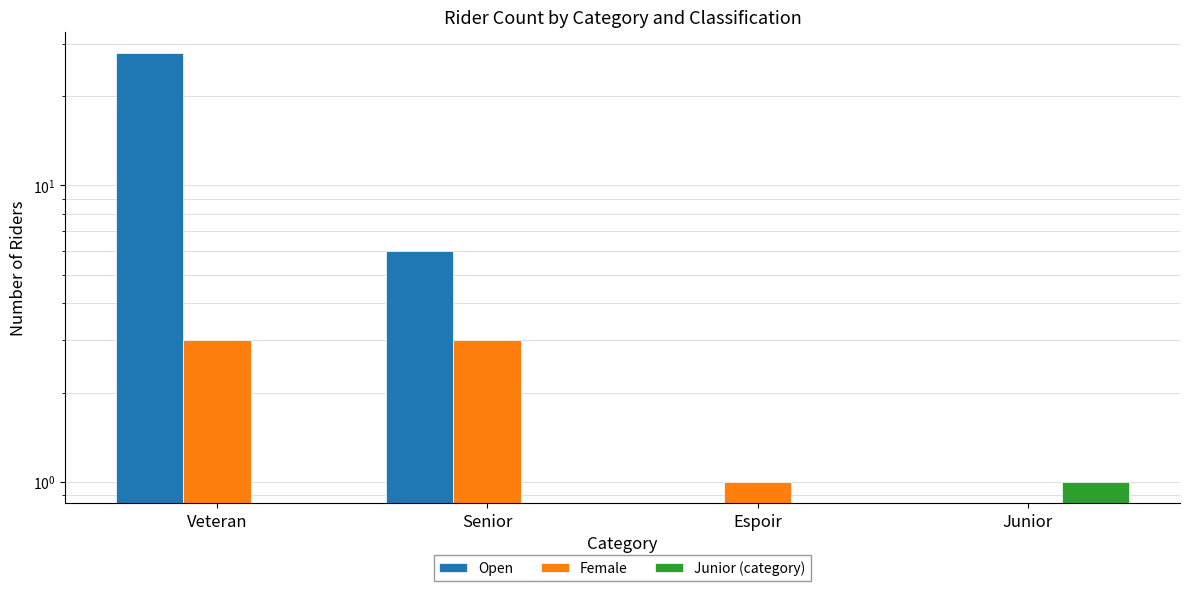

Is it true that Female equals 3 at Veteran?

True